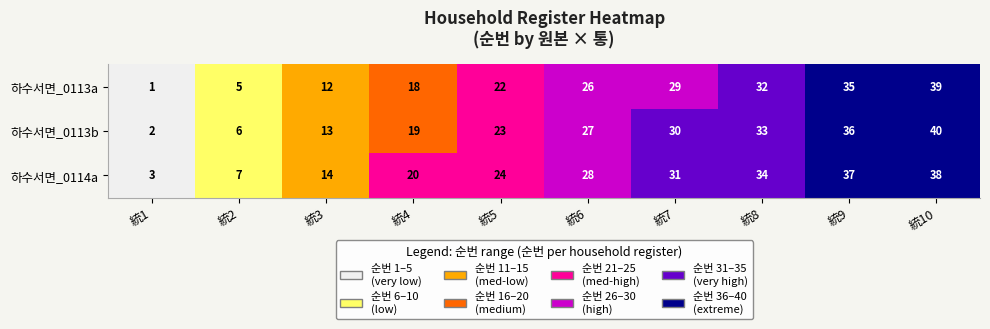

Rank the series by their maximum value, from lowest to highest.

하수서면_0114a, 하수서면_0113a, 하수서면_0113b